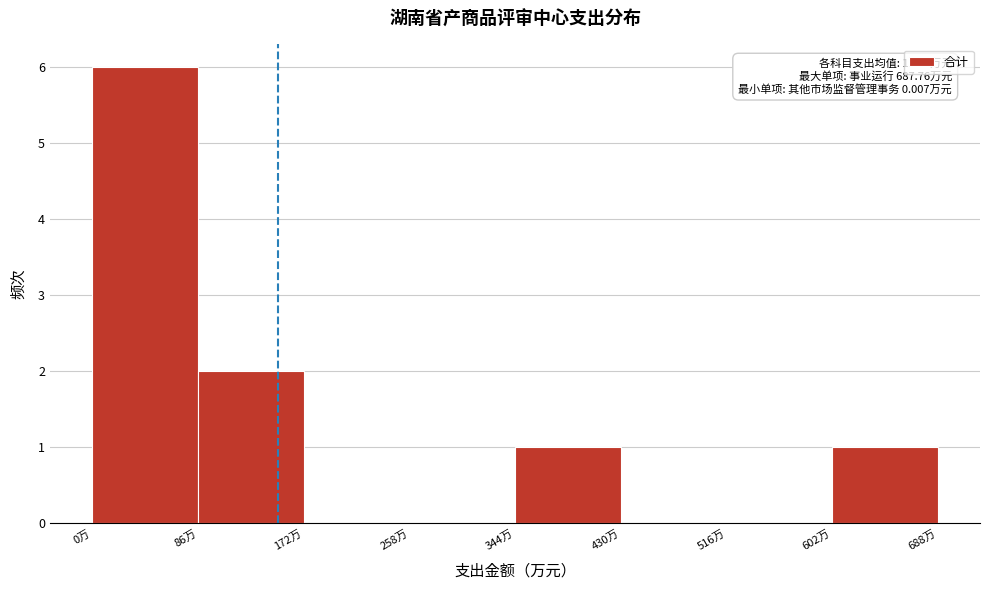

Over which range of the x-axis is the bar tallest?

0 to 90